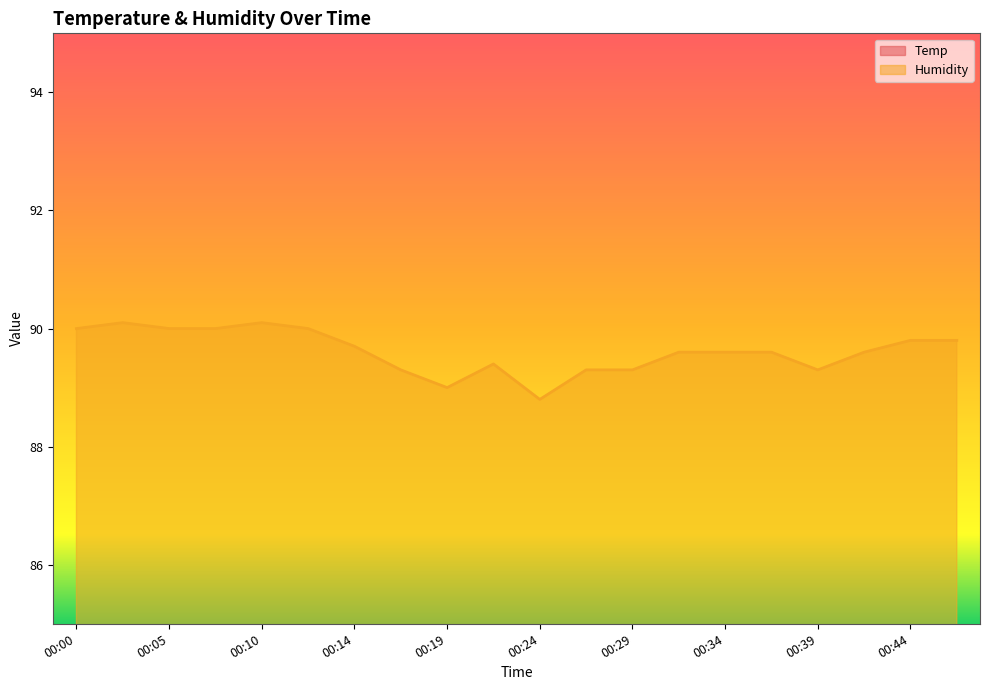

Which series has the widest spread of values?

Humidity